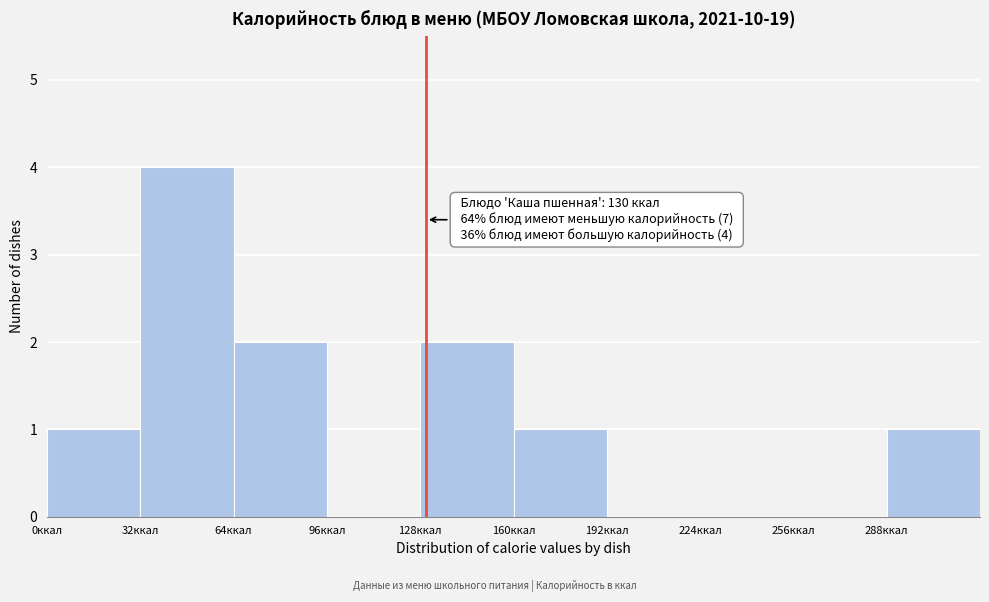

Which range on the x-axis has the tallest bar?

32 to 64